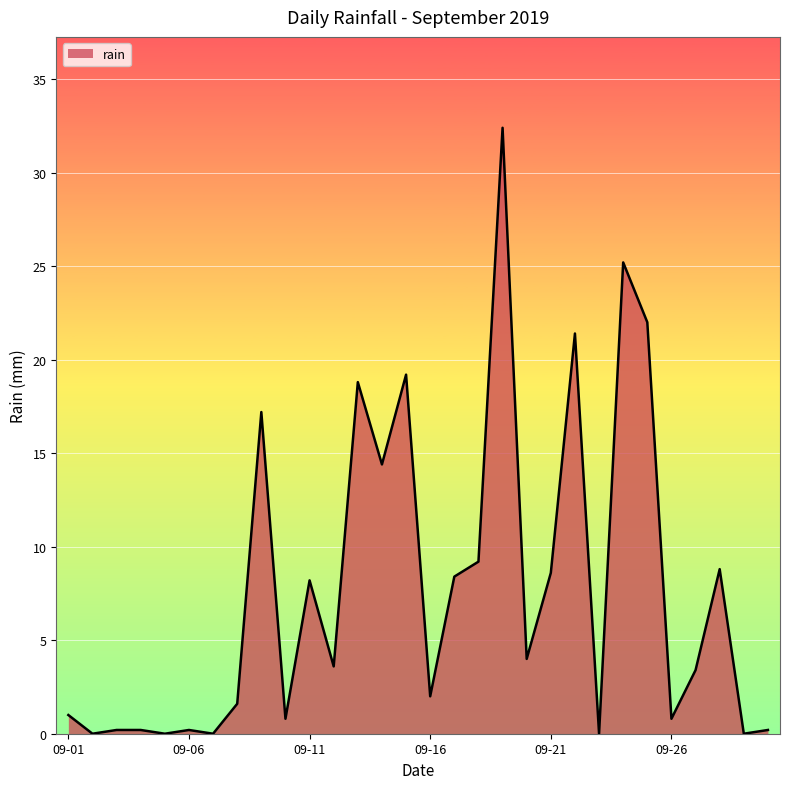

What is the maximum value shown in the chart?

32.4